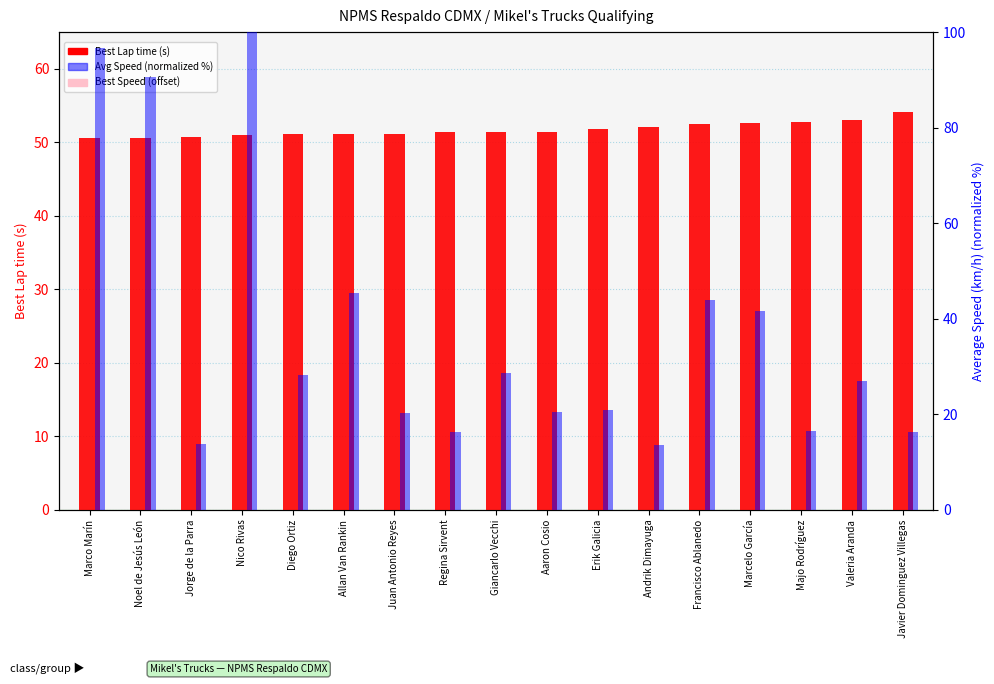

Reading right to left, transcribe all the data shown in this chart.

Best Lap time (s): Javier Dominguez Villegas=54.1	Valeria Aranda=53.0	Majo Rodríguez=52.7	Marcelo García=52.6	Francisco Ablanedo=52.5	Andrik Dimayuga=52.1	Erik Galicia=51.8	Aaron Cosio=51.4	Giancarlo Vecchi=51.4	Regina Sirvent=51.3	Juan Antonio Reyes=51.1	Allan Van Rankin=51.1	Diego Ortiz=51.1	Nico Rivas=51.0	Jorge de la Parra=50.7	Noel de Jesús León=50.5	Marco Marín=50.5
Best Speed offset: Javier Dominguez Villegas=10.7	Valeria Aranda=13.1	Majo Rodríguez=13.7	Marcelo García=14.0	Francisco Ablanedo=14.1	Andrik Dimayuga=15.0	Erik Galicia=15.8	Aaron Cosio=16.6	Giancarlo Vecchi=16.7	Regina Sirvent=16.7	Juan Antonio Reyes=17.3	Allan Van Rankin=17.3	Diego Ortiz=17.4	Nico Rivas=17.5	Jorge de la Parra=18.3	Noel de Jesús León=18.7	Marco Marín=18.7
Avg Speed (normalized %): Javier Dominguez Villegas=16.3	Valeria Aranda=26.9	Majo Rodríguez=16.6	Marcelo García=41.7	Francisco Ablanedo=44.0	Andrik Dimayuga=13.6	Erik Galicia=20.9	Aaron Cosio=20.5	Giancarlo Vecchi=28.6	Regina Sirvent=16.2	Juan Antonio Reyes=20.3	Allan Van Rankin=45.4	Diego Ortiz=28.2	Nico Rivas=100.0	Jorge de la Parra=13.7	Noel de Jesús León=90.6	Marco Marín=96.7